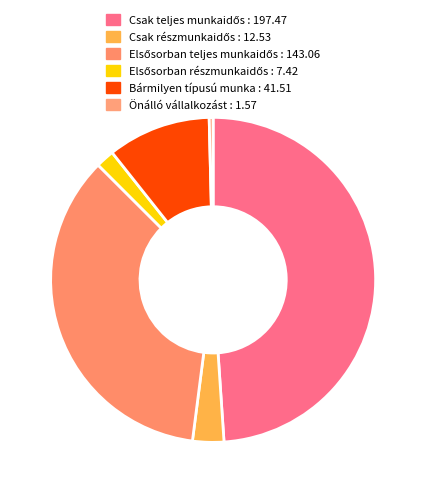

What portion of the pie excludes Önálló vállalkozást?

99.6%